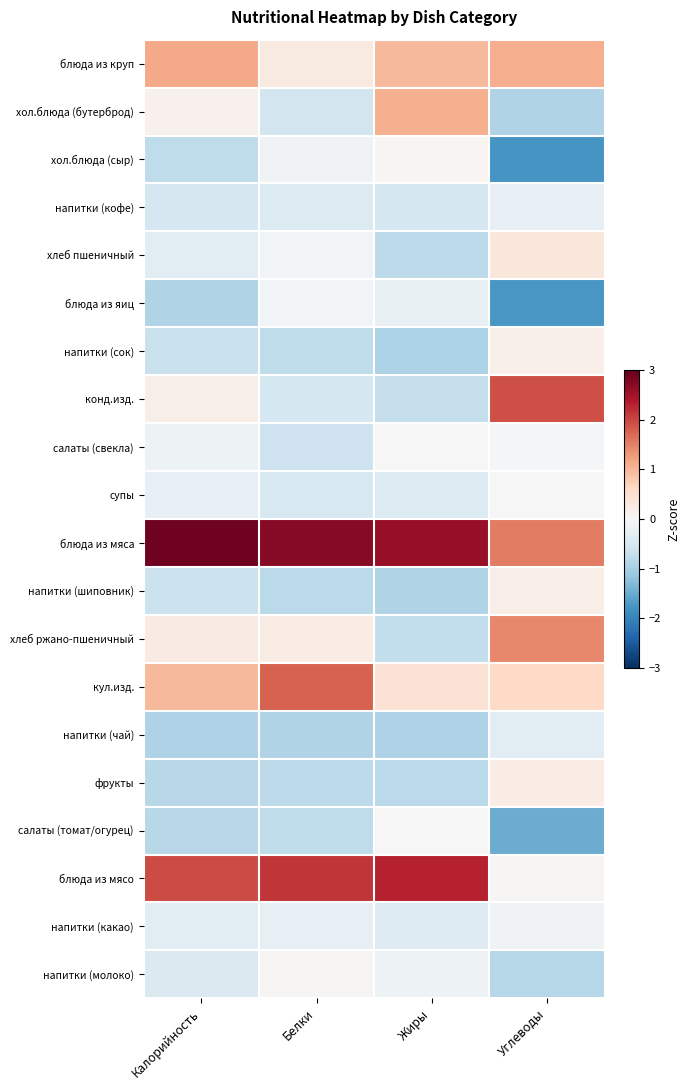

Rank the series at Жиры from lowest to highest value.

напитки (сок), напитки (чай), напитки (шиповник), фрукты, хлеб пшеничный, хлеб ржано-пшеничный, конд.изд., напитки (кофе), супы, напитки (какао), блюда из яиц, напитки (молоко), салаты (свекла), салаты (томат/огурец), хол.блюда (сыр), кул.изд., блюда из круп, хол.блюда (бутерброд), блюда из мясо, блюда из мяса